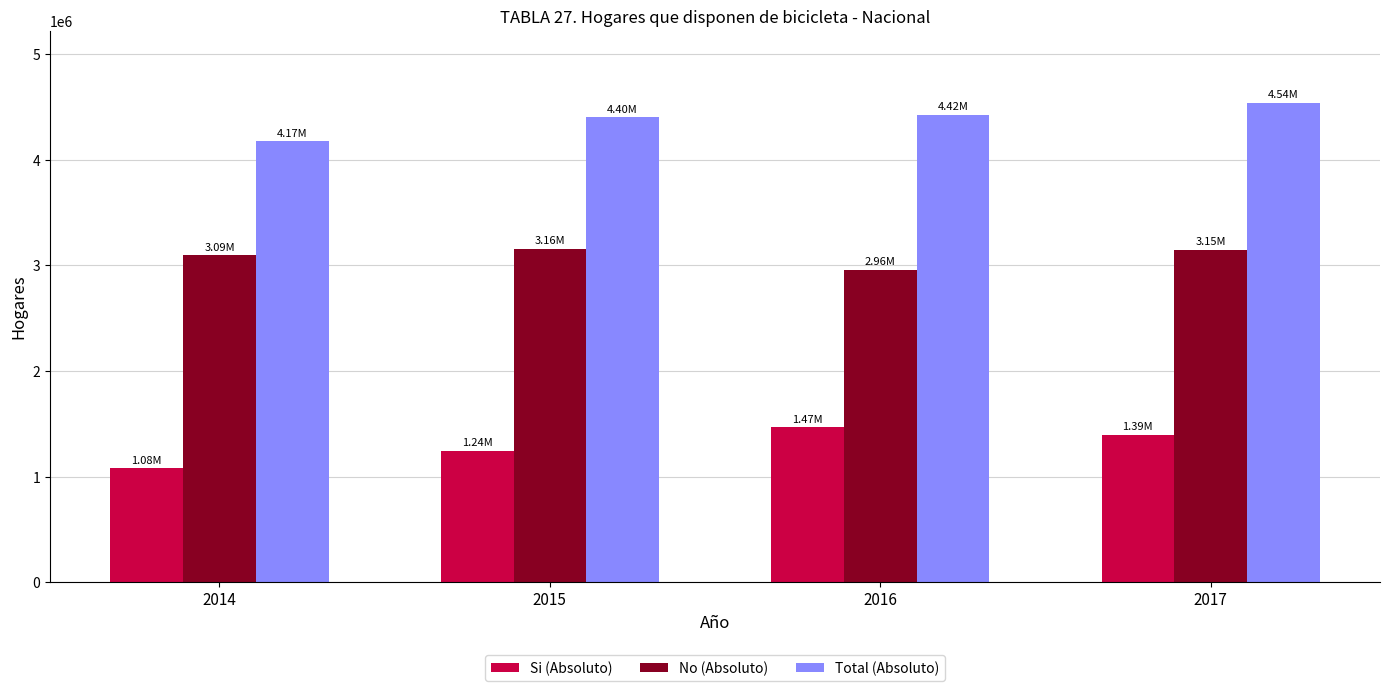

The No (Absoluto) series shows 3093648.0 at 2014. True or false?

True